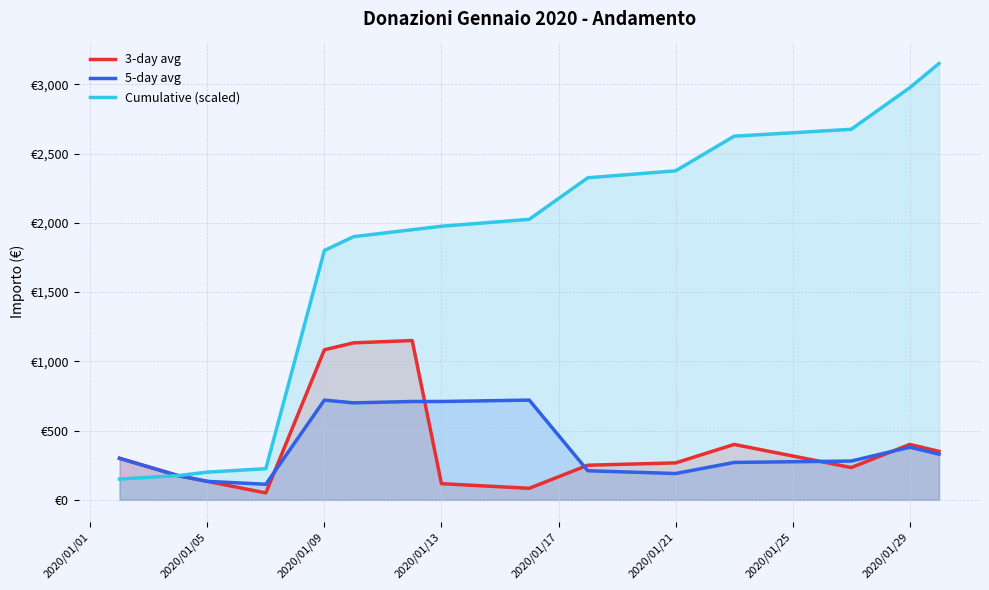

How many data points in Cumulative (scaled) are less than 1975?

7